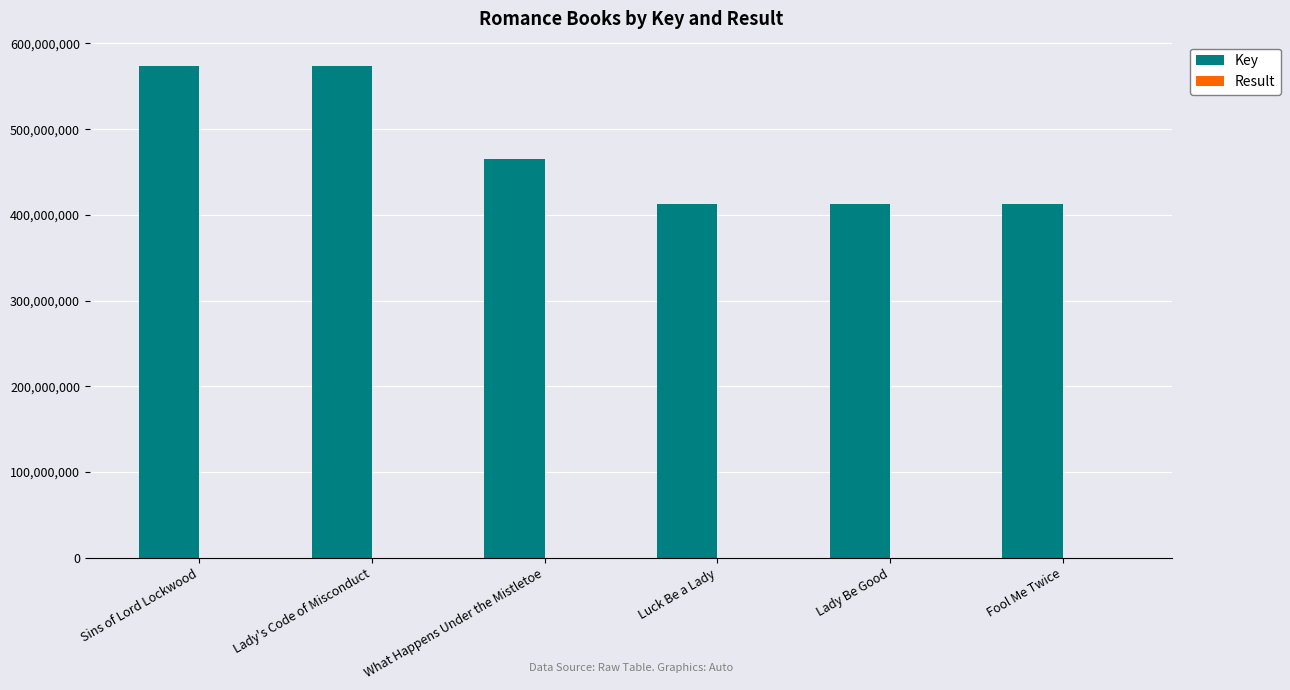

Does the chart contain stacked bars?

No